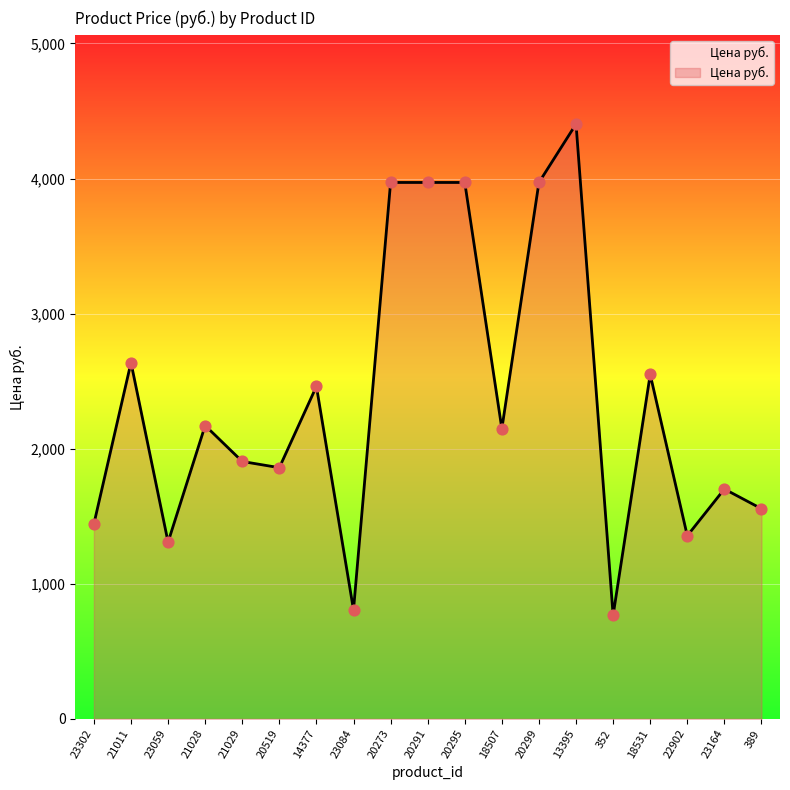

What is the ratio of the value at 20295 to the value at 23059?

3.0